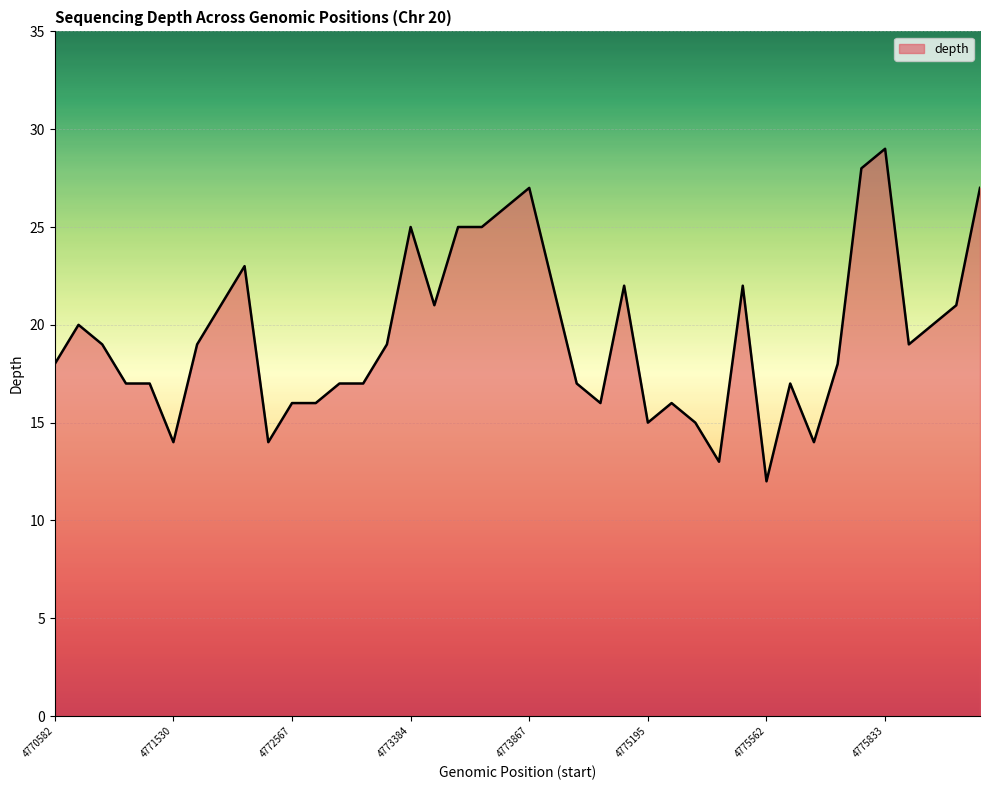

What is the greatest value displayed?

29